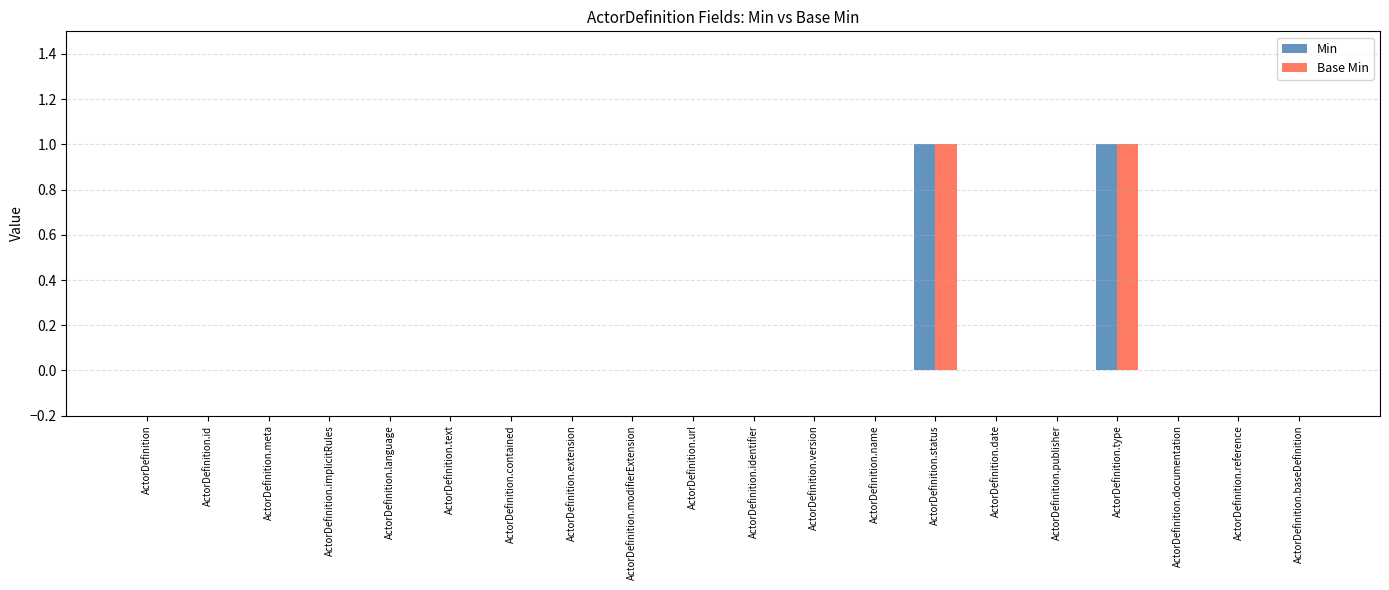

How many groups of bars are there?

20